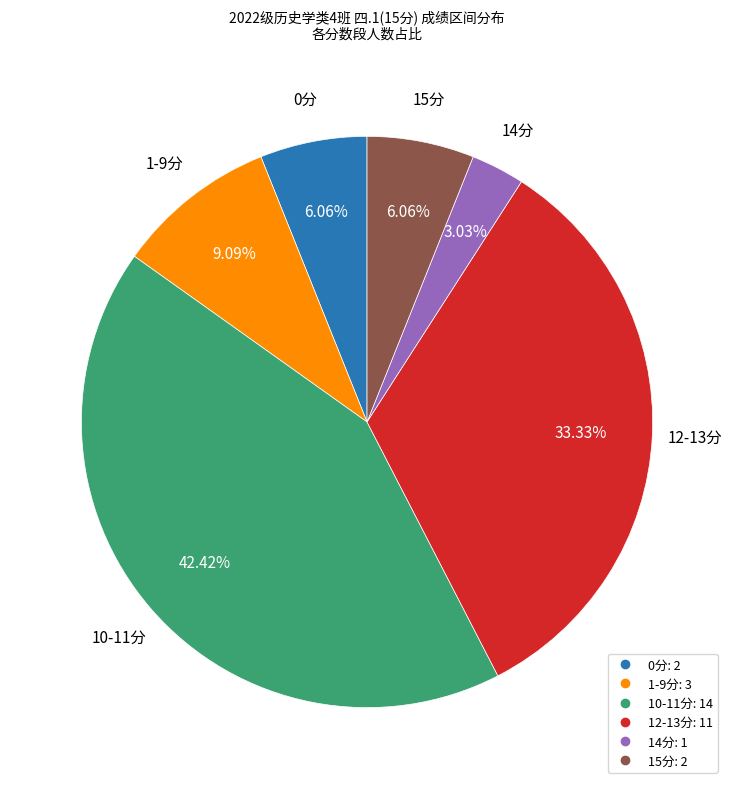

Is there any slice that represents more than half of the pie?

No